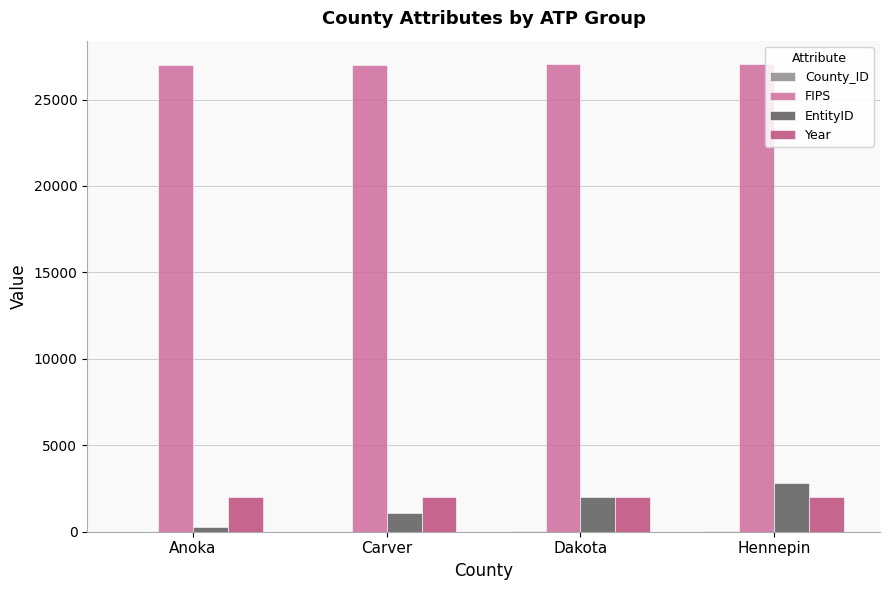

Which series has the widest spread of values?

EntityID